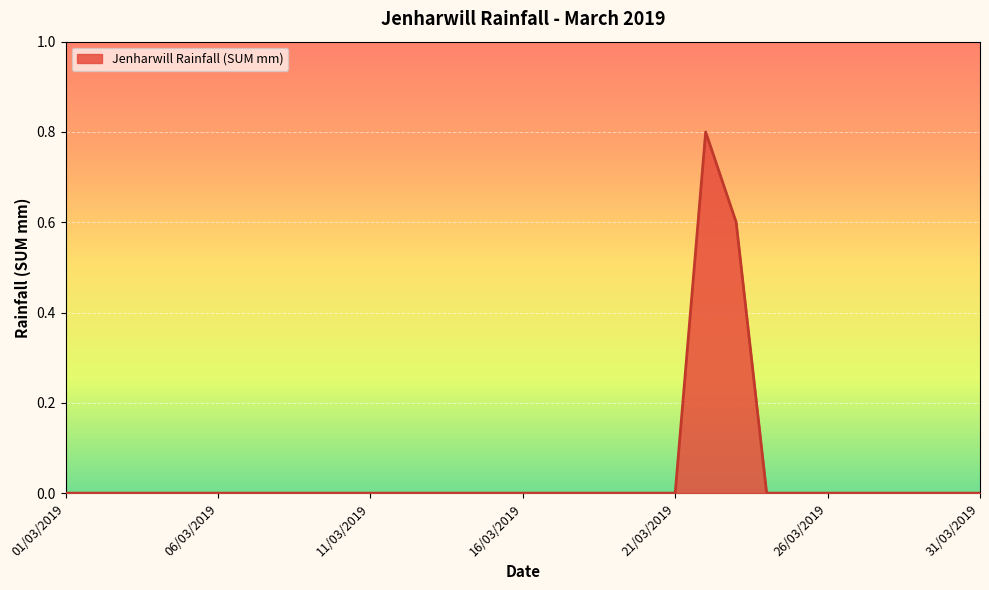

What is the maximum value shown in the chart?

0.8